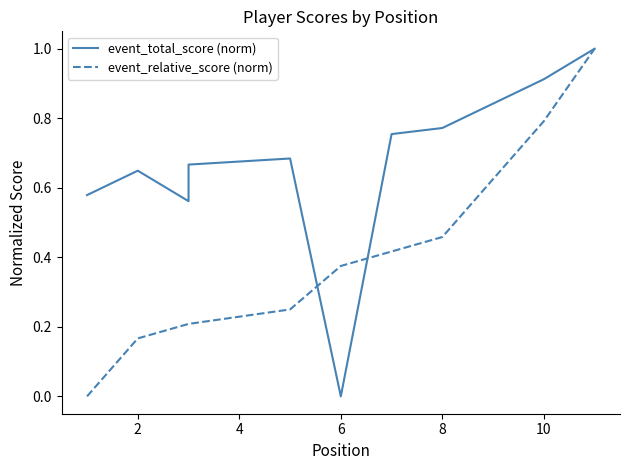

What is the sum of all event_relative_score (norm) values?

4.3